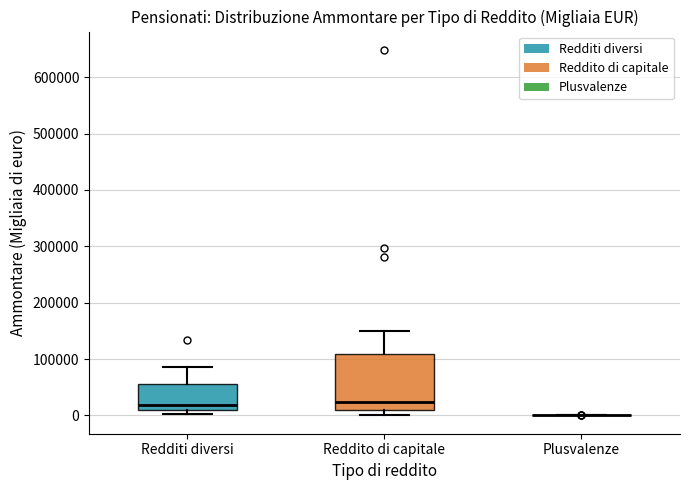

Reading left to right, transcribe this box plot: for each box, give where its median line is, the range the box spans, and where its two whiskers end, as read against the y-axis. The values are not printed on the chart, so give them approximately, as read against the axis.

Redditi diversi: median 20000, box 10000 to 60000, whiskers 0 to 90000
Reddito di capitale: median 20000, box 10000 to 110000, whiskers 0 to 150000
Plusvalenze: box collapsed to a line at 0, whiskers 0 to 0